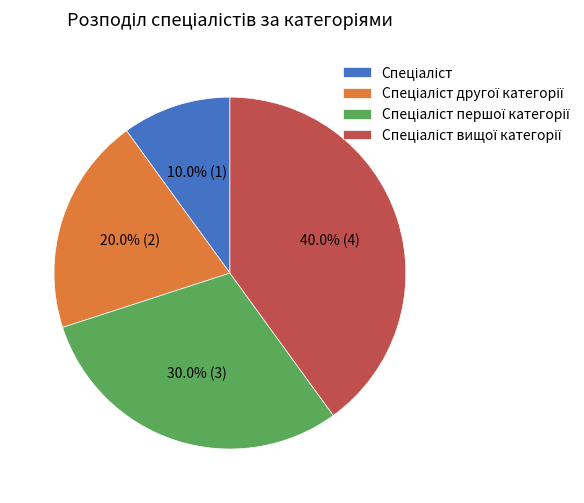

Does any single category account for the majority?

No